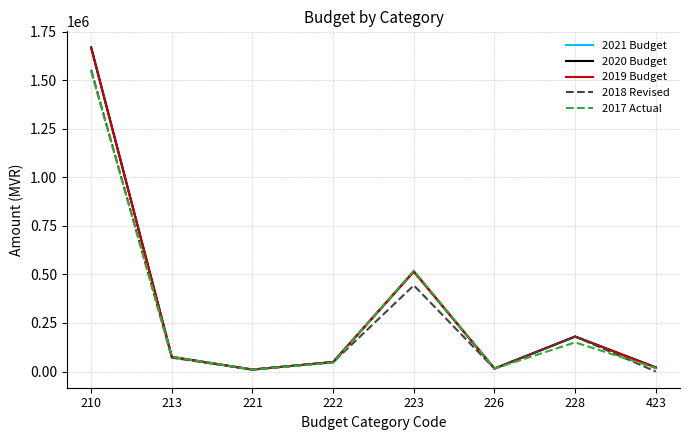

What are all the series names shown in the legend?

2021 Budget, 2020 Budget, 2019 Budget, 2018 Revised, 2017 Actual